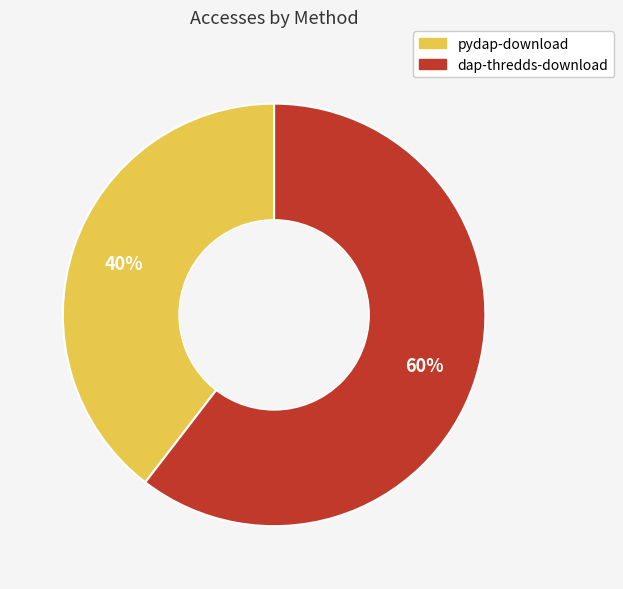

Which category has the smallest portion of the pie?

pydap-download